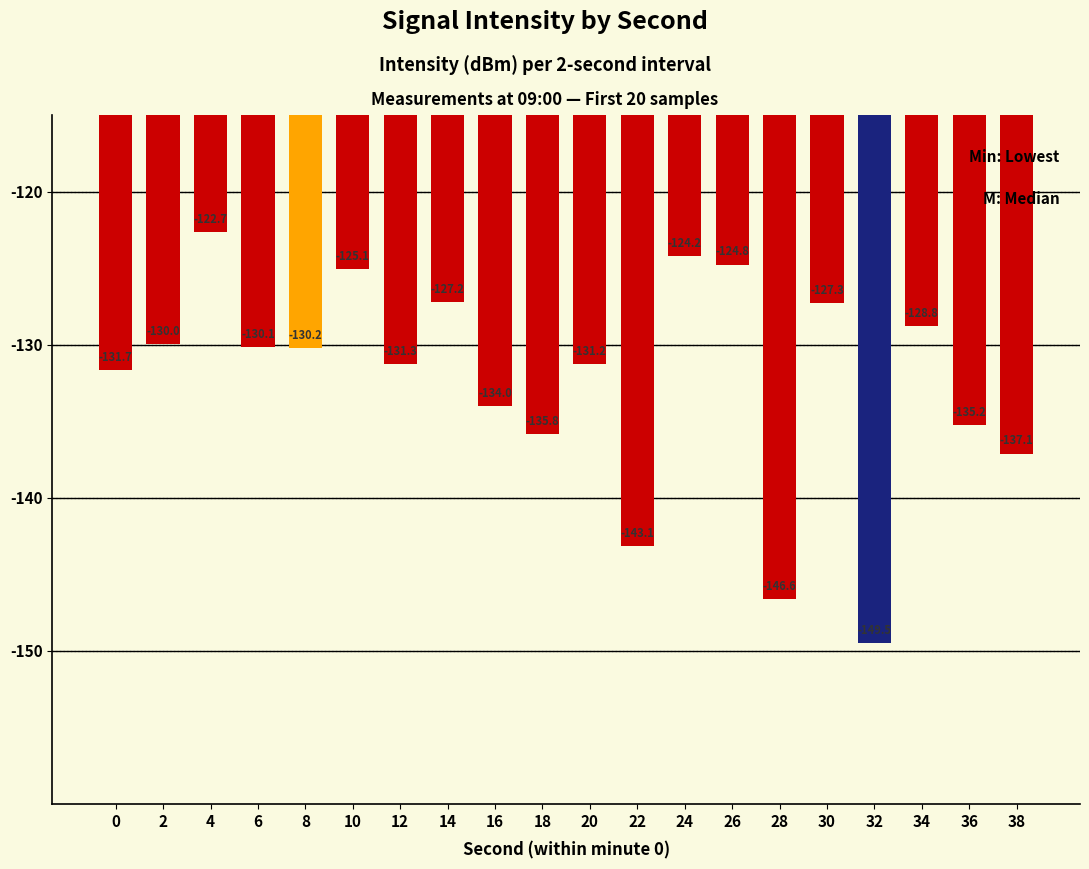

The value at 10 is -192.4. True or false?

False